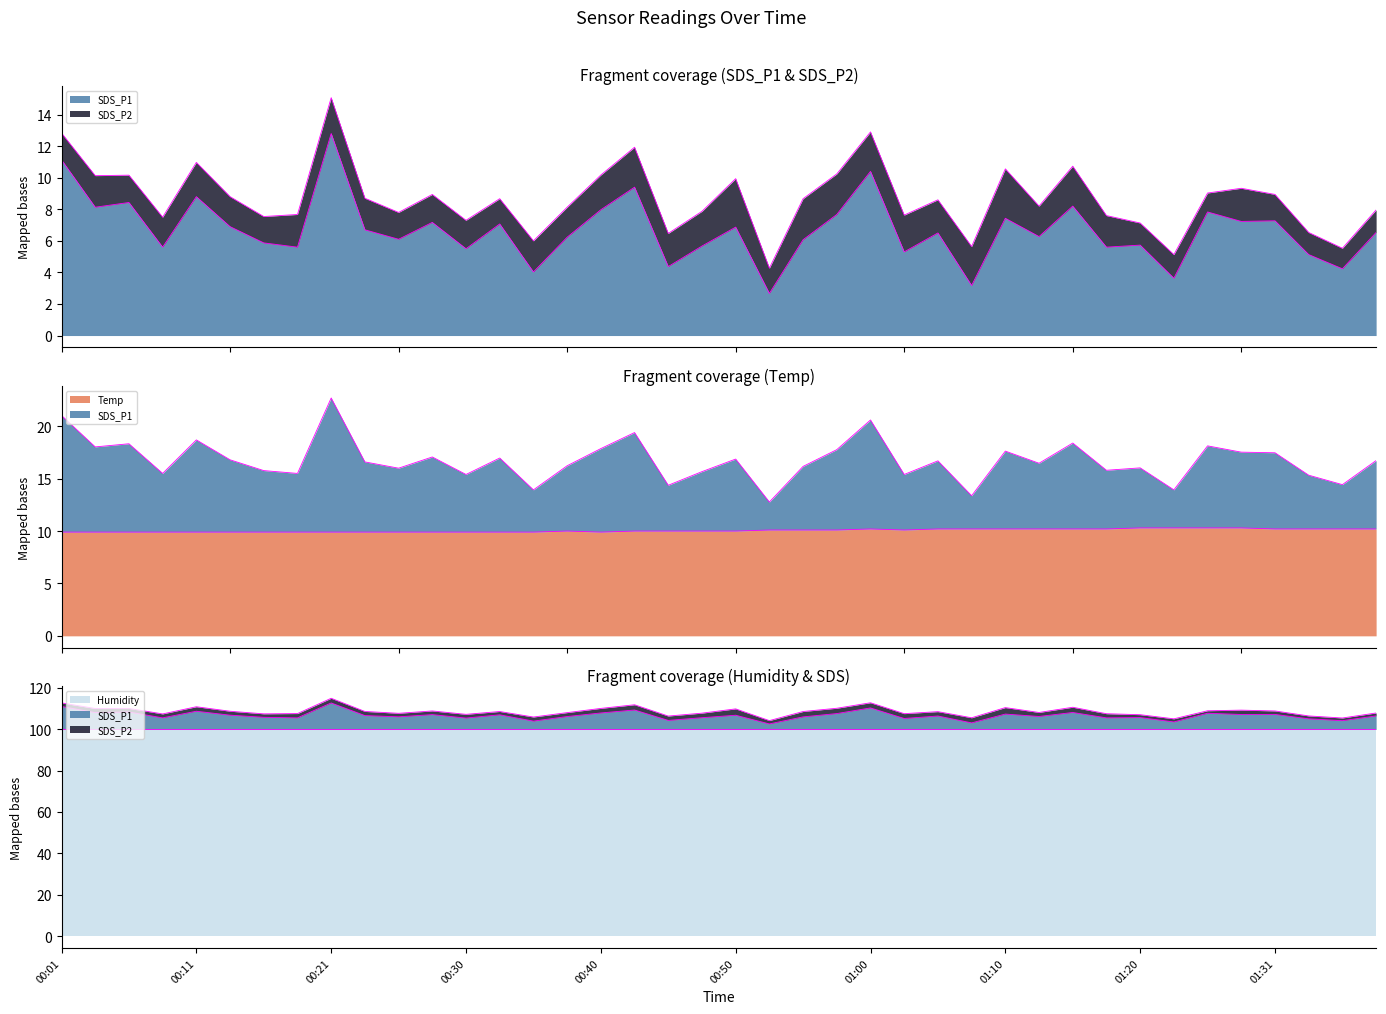

True or false: SDS_P2_termini and Humidity_termini intersect in this chart.

False